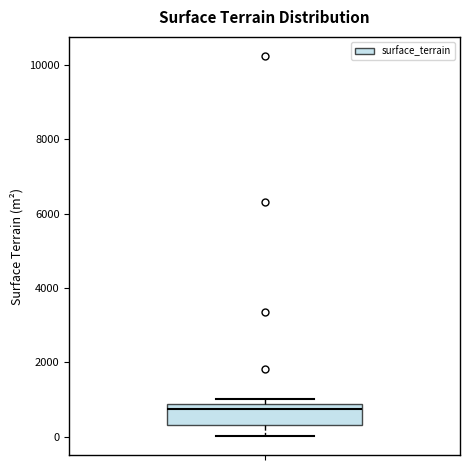

Read this box plot against the y-axis: the position of the median line, the range covered by the box, and the ends of both whiskers. The values are not printed on the chart, so give them approximately, as read against the axis.

median 800 (just below the box's upper edge), box 400 to 800, whiskers 0 to 1000